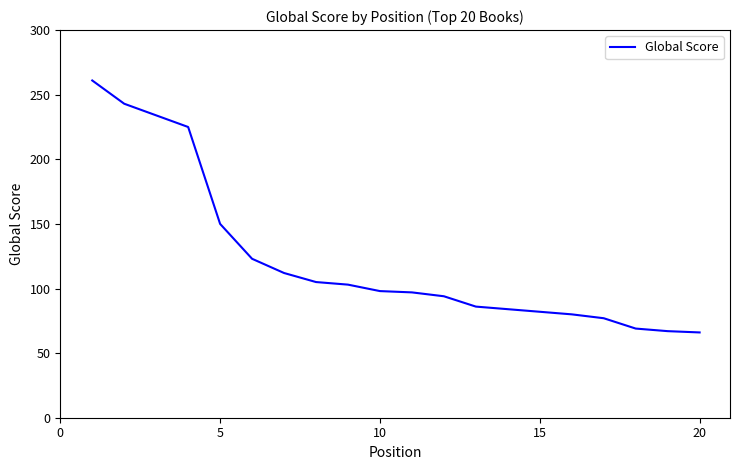

What is the difference between the maximum and minimum values?

195